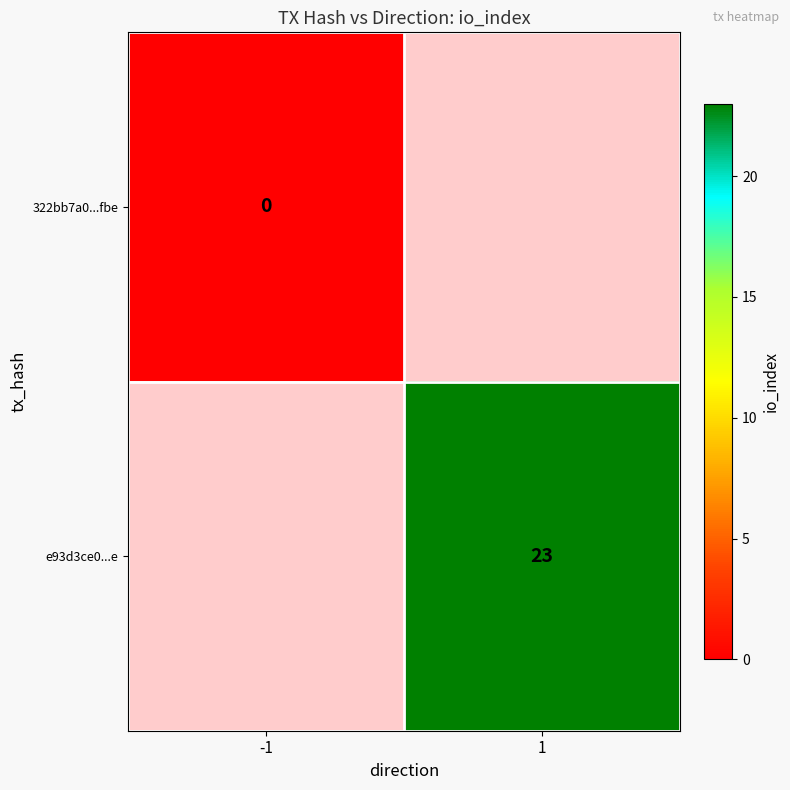

The value of e93d3ce0...e at 1 is 23. True or false?

True